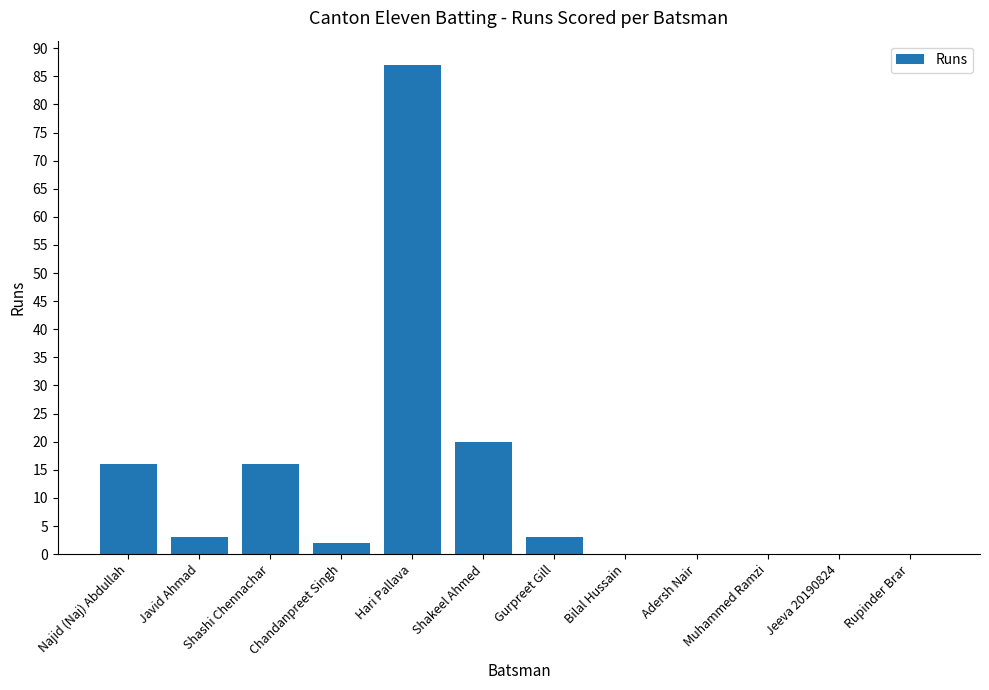

What is the change in value from Shashi Chennachar to Chandanpreet Singh?

-14